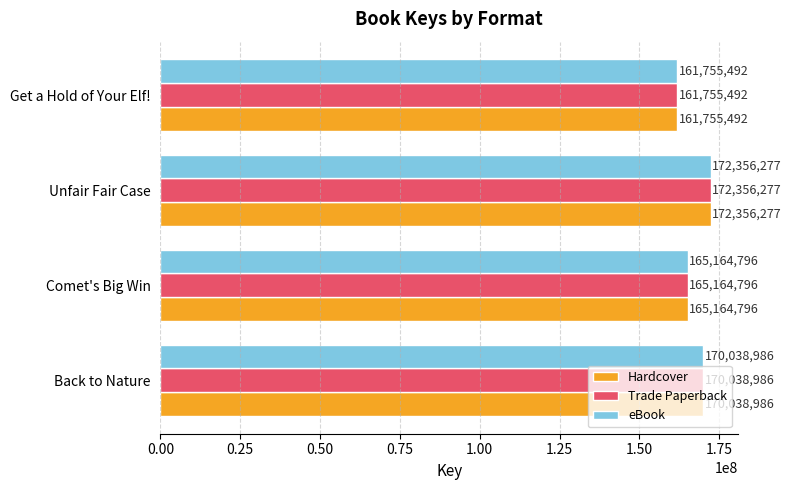

What is the difference between the maximum and minimum values in the Hardcover series?

10600785